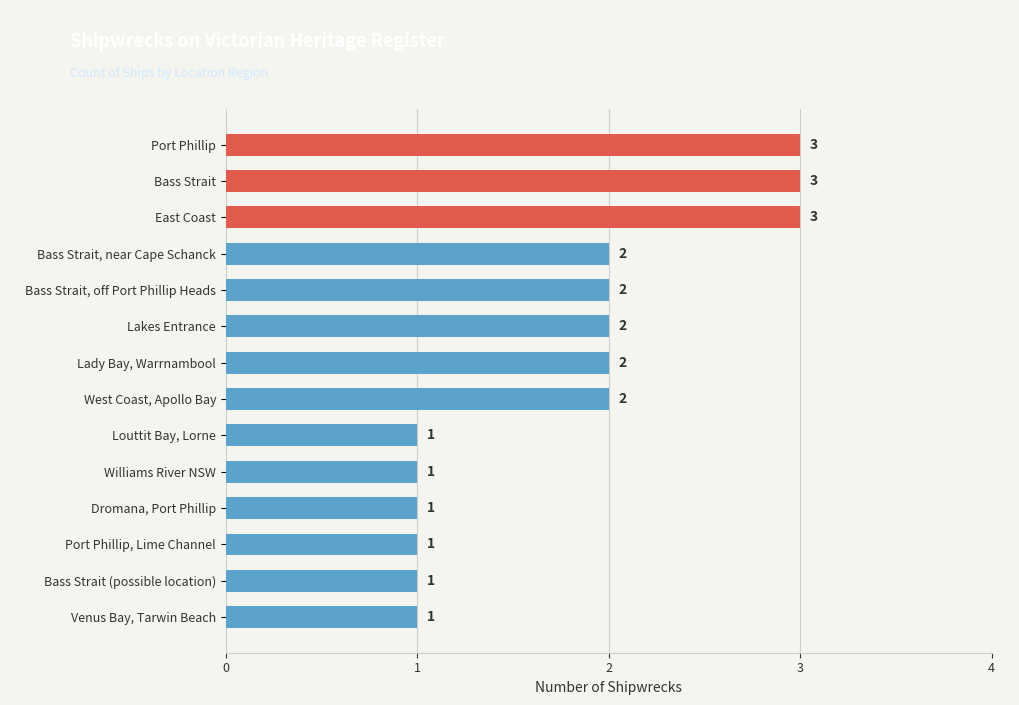

True or false: the data shows 1 at Louttit Bay, Lorne.

True